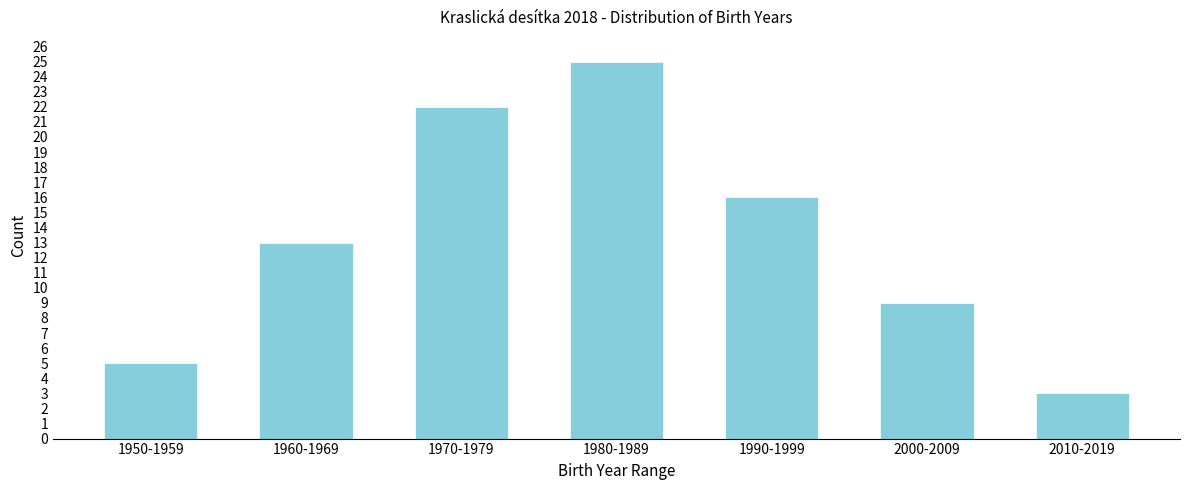

Reading right to left, transcribe all the data shown in this chart.

3	9	16	25	22	13	5